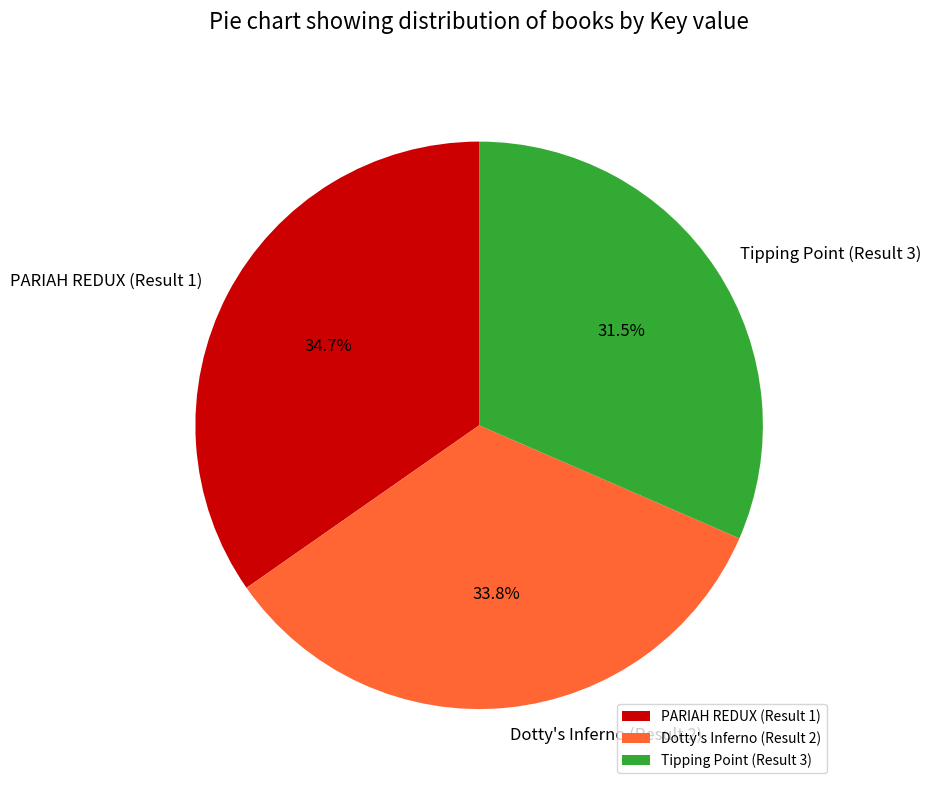

What percentage do PARIAH REDUX (Result 1) and Tipping Point (Result 3) together represent?

66.2%